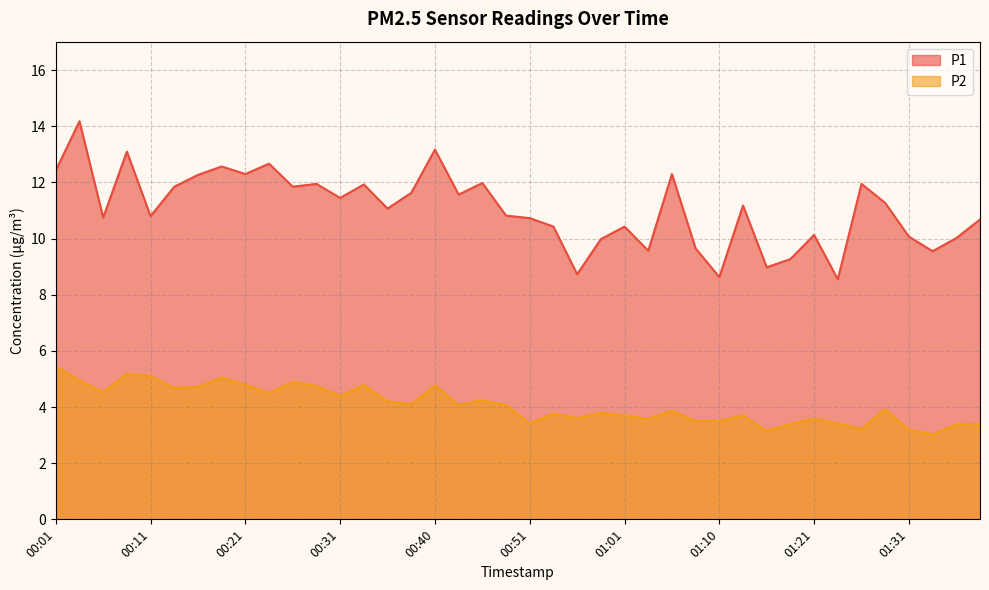

At which category does the chart reach its peak across all series?

00:03